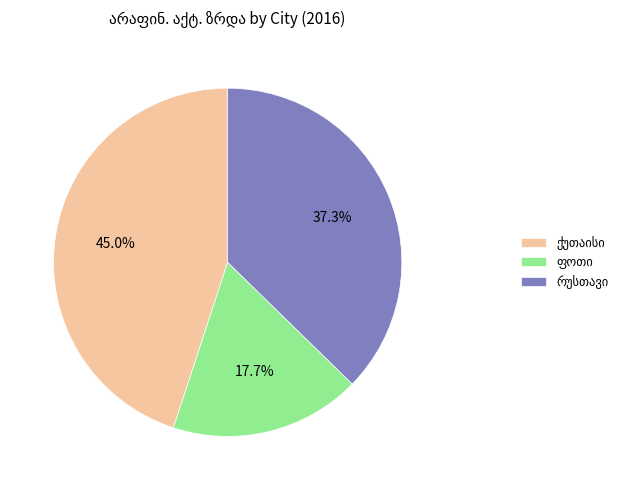

Is there a majority slice in this chart?

No